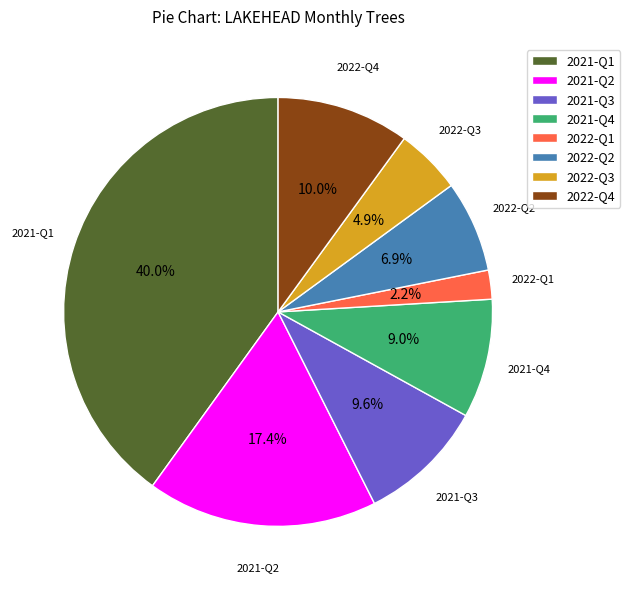

What percentage do 2021-Q1 and 2021-Q2 together represent?

57.4%